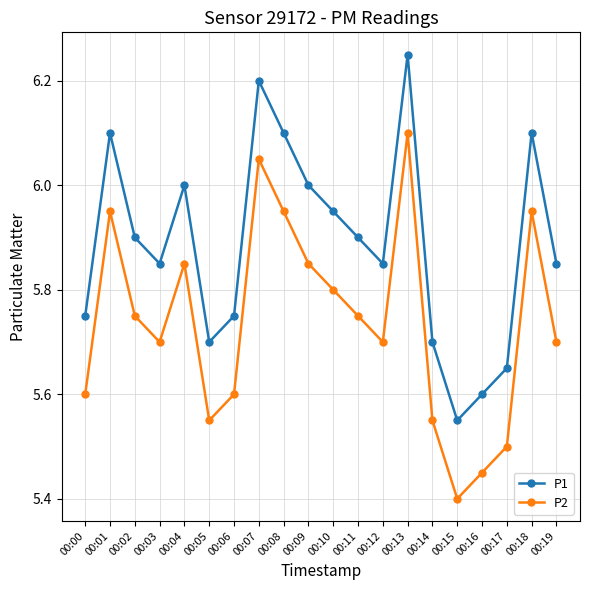

True or false: P1 and P2 cross at least once.

False